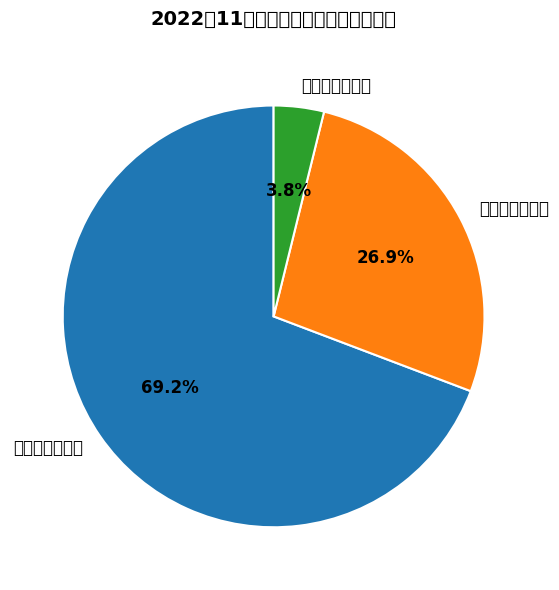

Combined, do 生产许可证新办 and 生产许可证延续 account for over 50%?

No